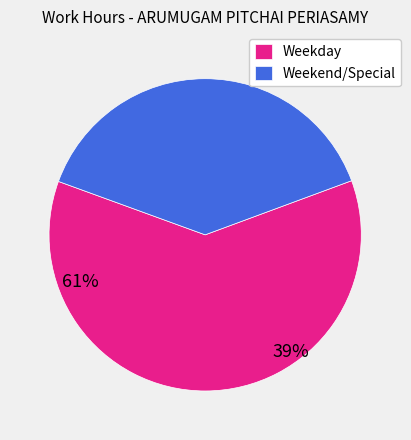

Is it true that Weekday is 52% of the pie?

False